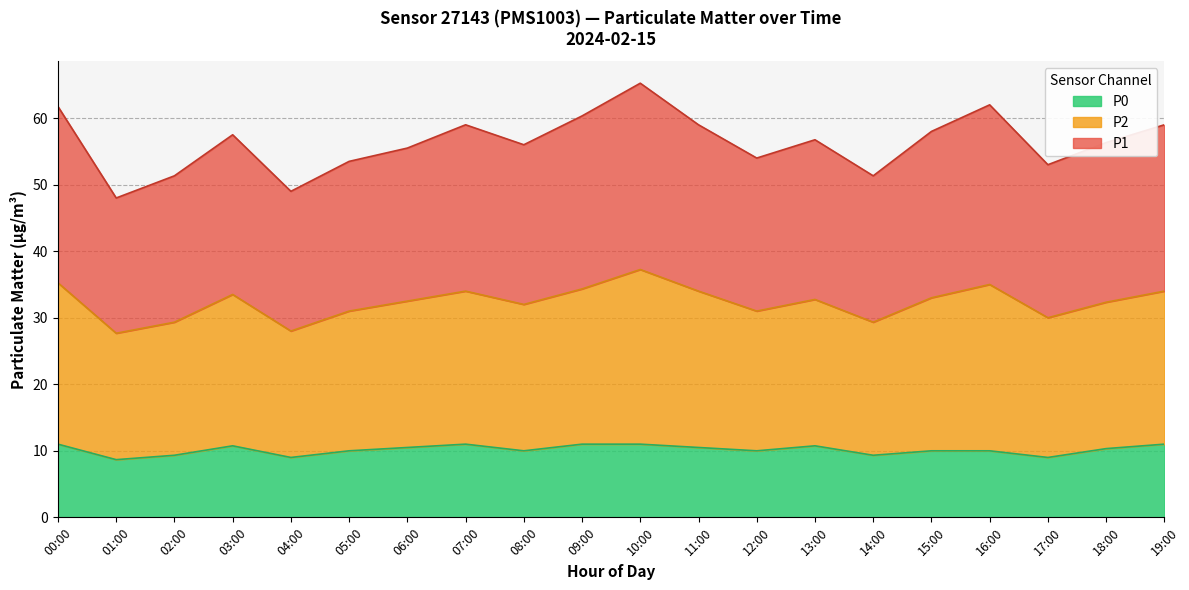

True or false: P2 and P0 intersect in this chart.

False